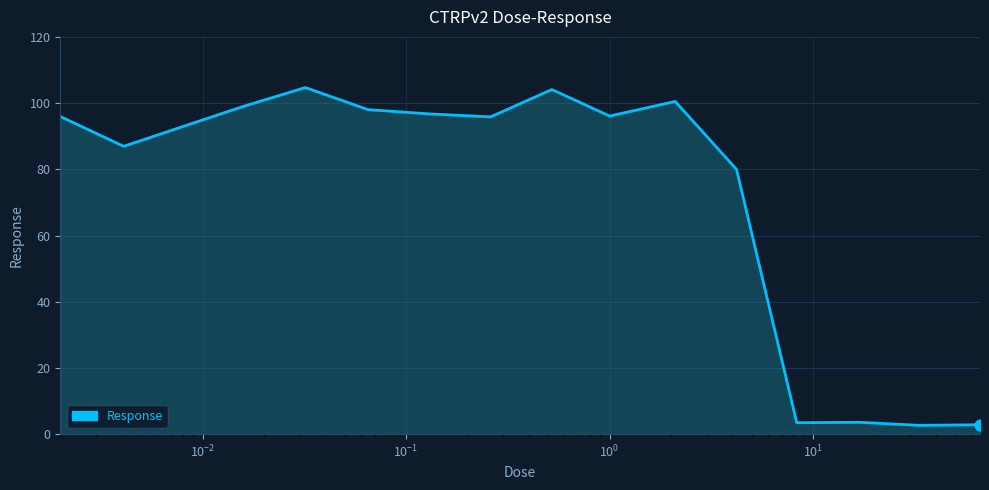

What is the minimum value shown in the chart?

2.7